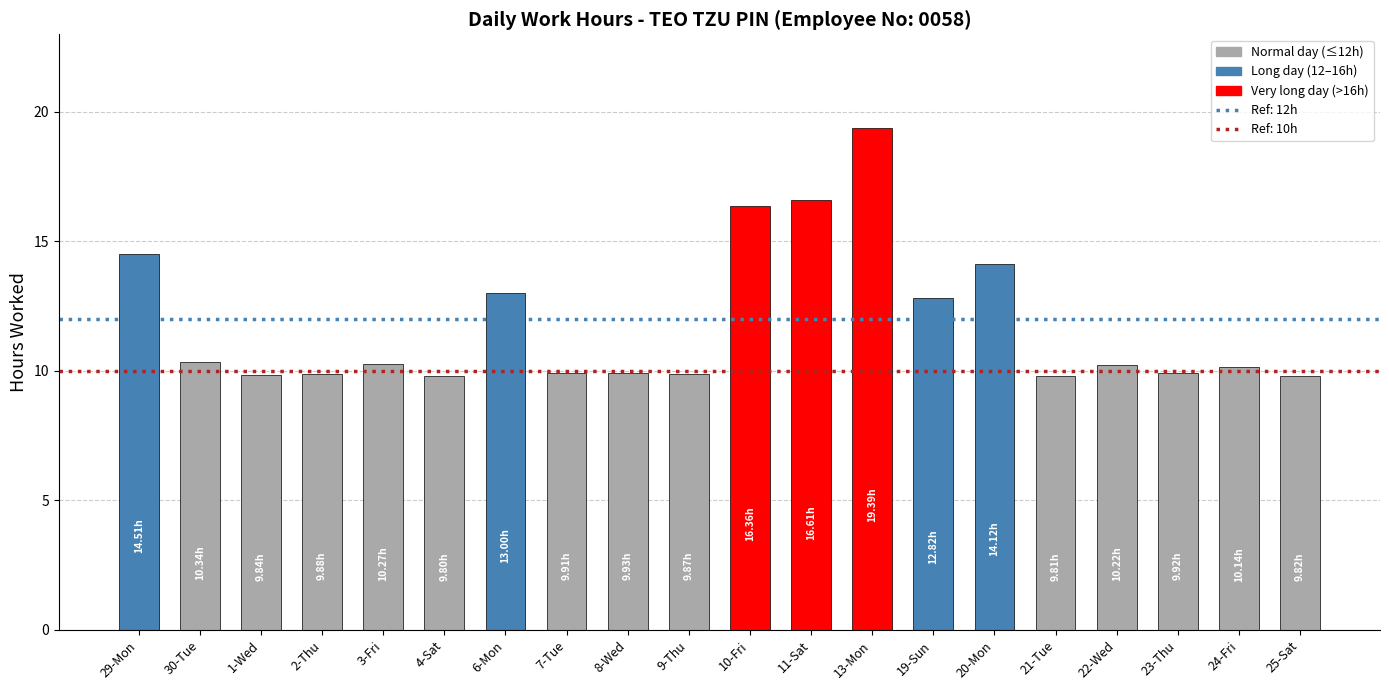

What is the label of the 13th bar from the left?

13-Mon